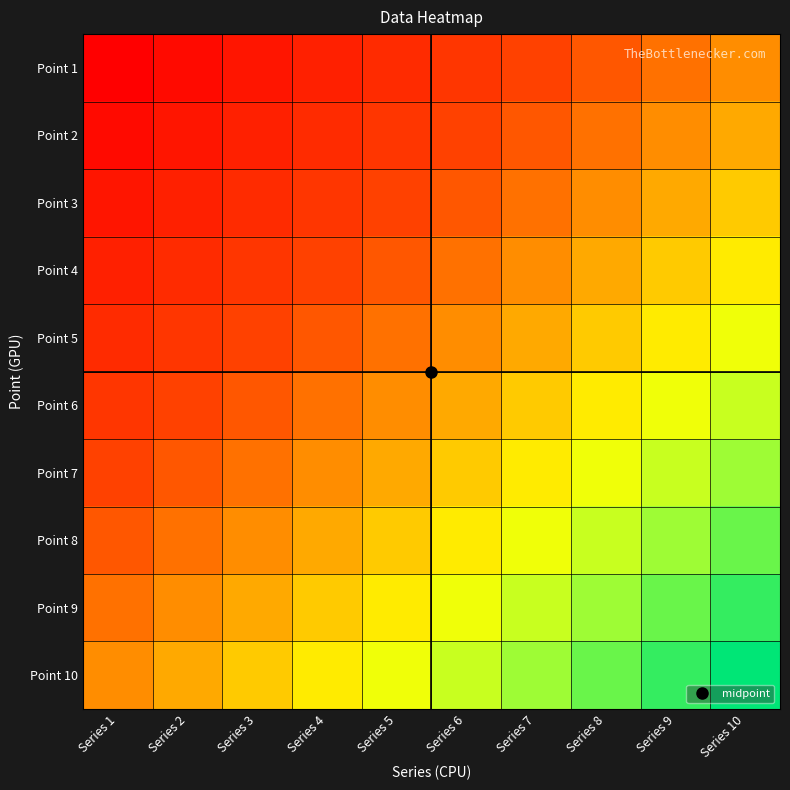

Count the number of data series in this chart.

10